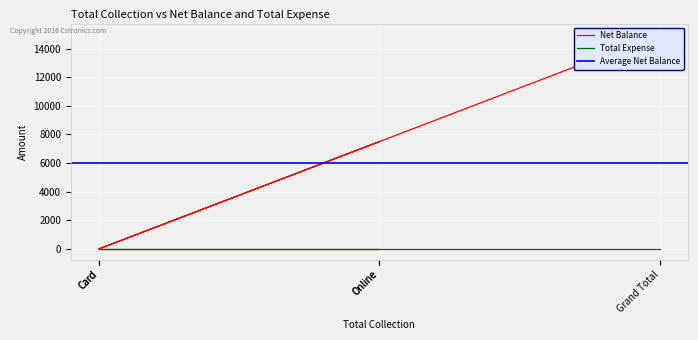

True or false: the data shows -7934 at Card.

False